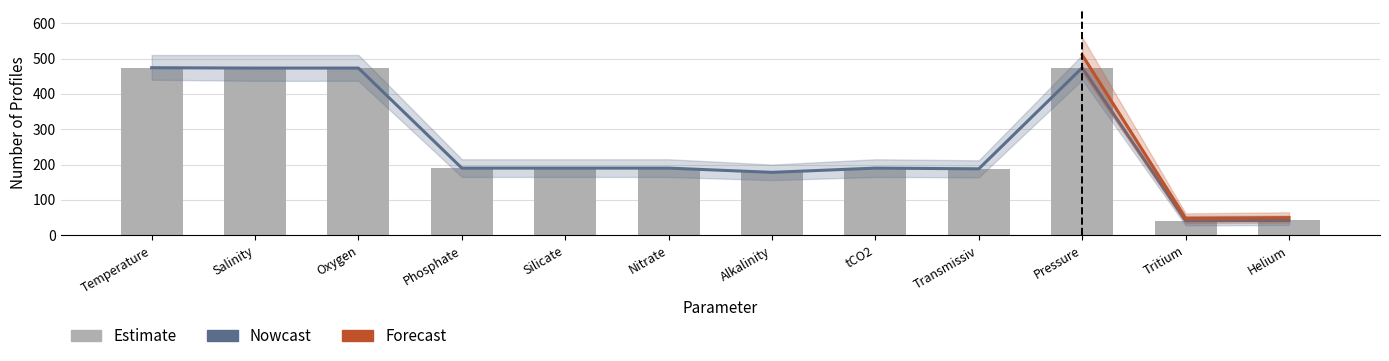

Reading left to right, extract all data points from this chart.

474	473	473	190	190	190	178	190	188	474	41	42